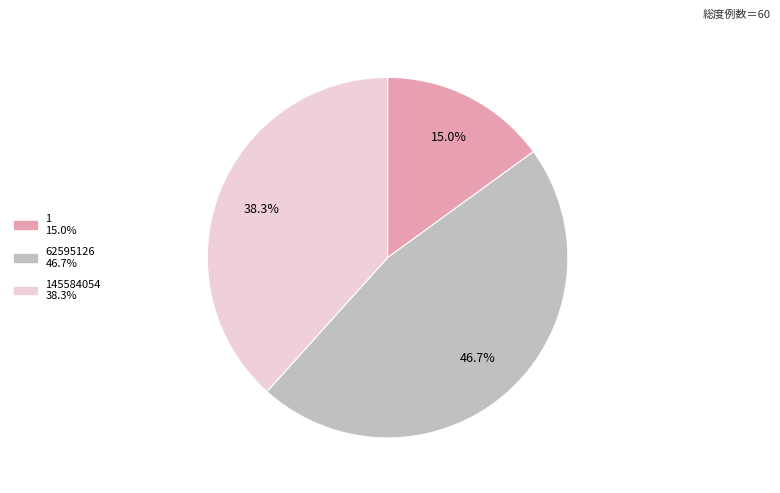

Count the number of slices in the pie.

3